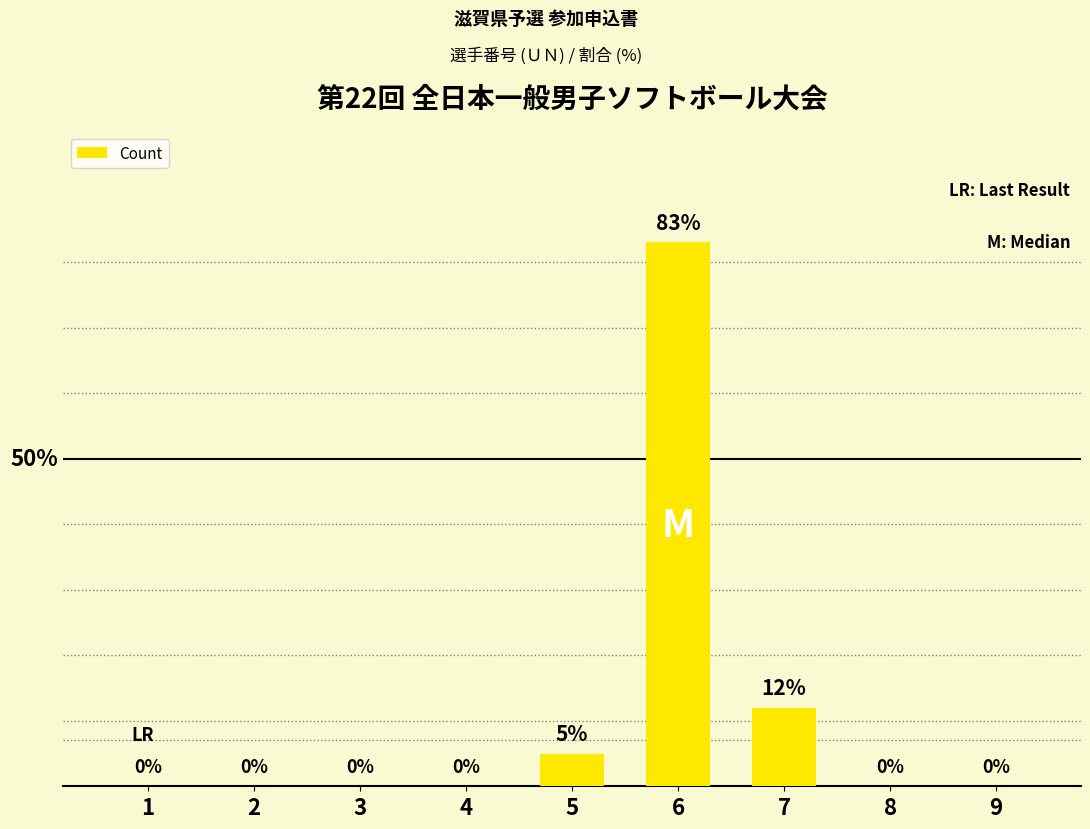

Rank the categories by value from lowest to highest.

1, 2, 3, 4, 8, 9, 5, 7, 6